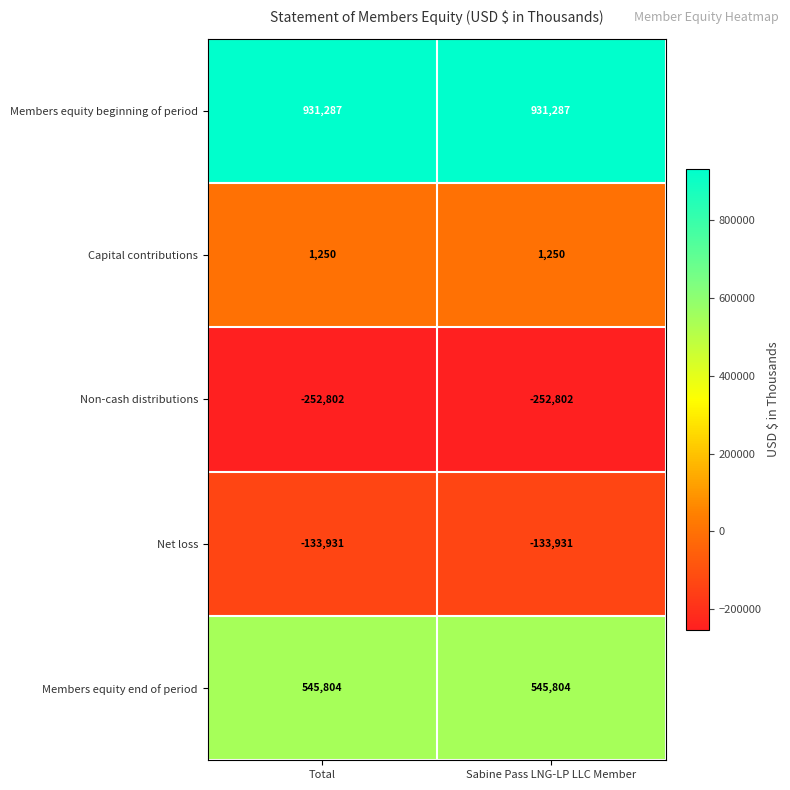

Reading left to right, extract all data points from this chart.

Members equity beginning of period: 931287	931287
Capital contributions: 1250	1250
Non-cash distributions: -252802	-252802
Net loss: -133931	-133931
Members equity end of period: 545804	545804